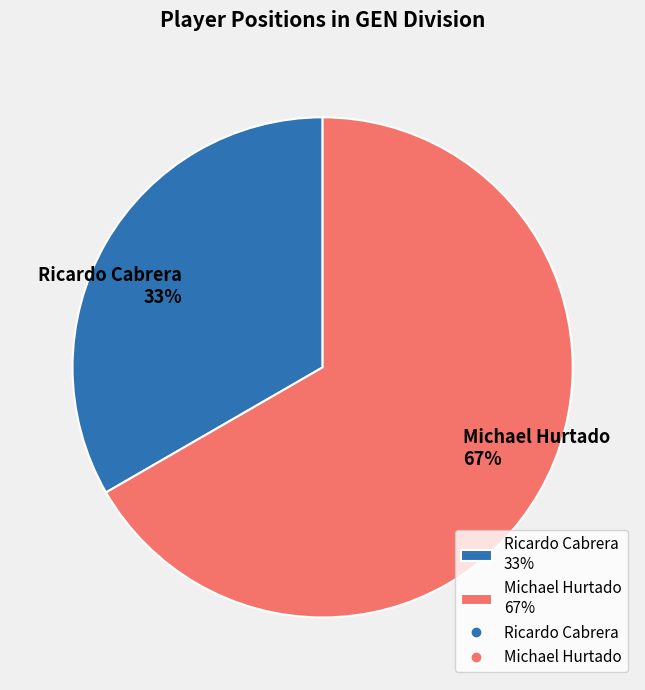

Which category accounts for the majority?

Michael Hurtado